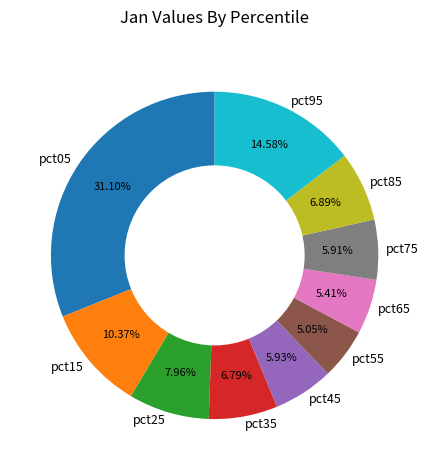

Do pct35 and pct95 together represent more than half of the pie?

No